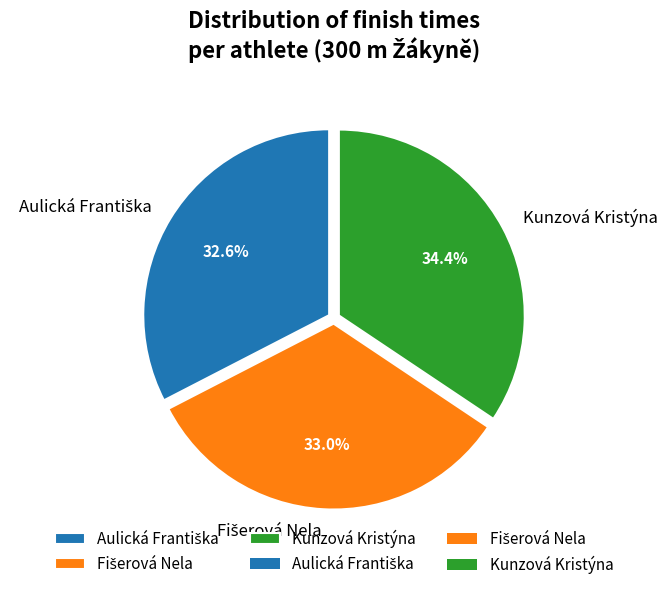

Is there any slice that represents more than half of the pie?

No